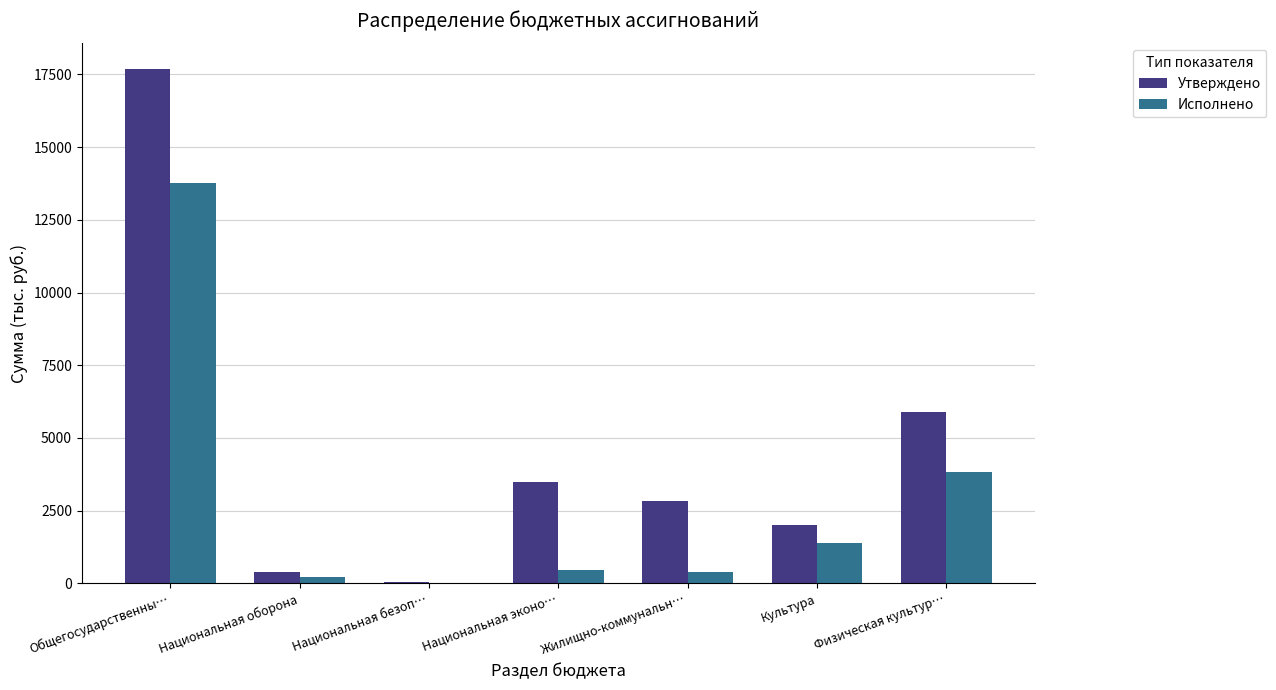

What is the sum of all Исполнено values?

20039.5